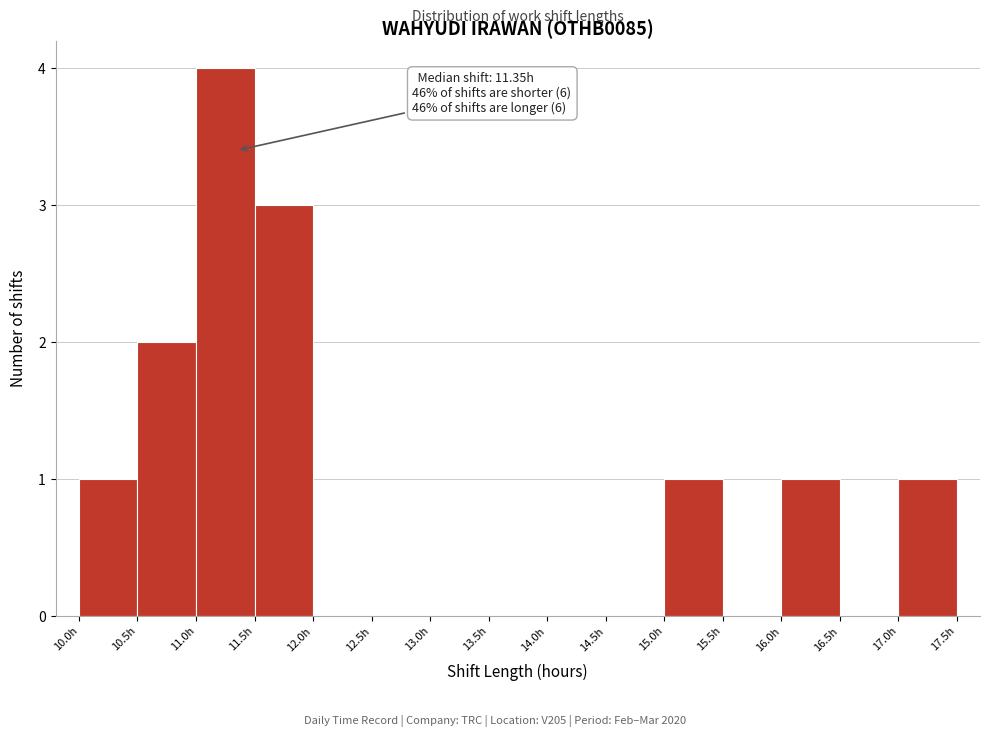

Over which range of the x-axis is the bar tallest?

11.0 to 11.5